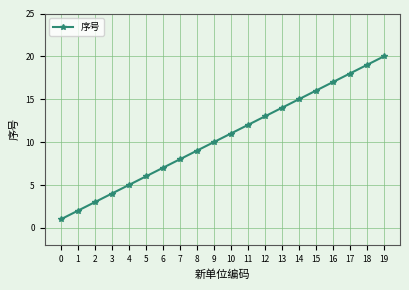

What is the difference between the maximum and minimum values?

19